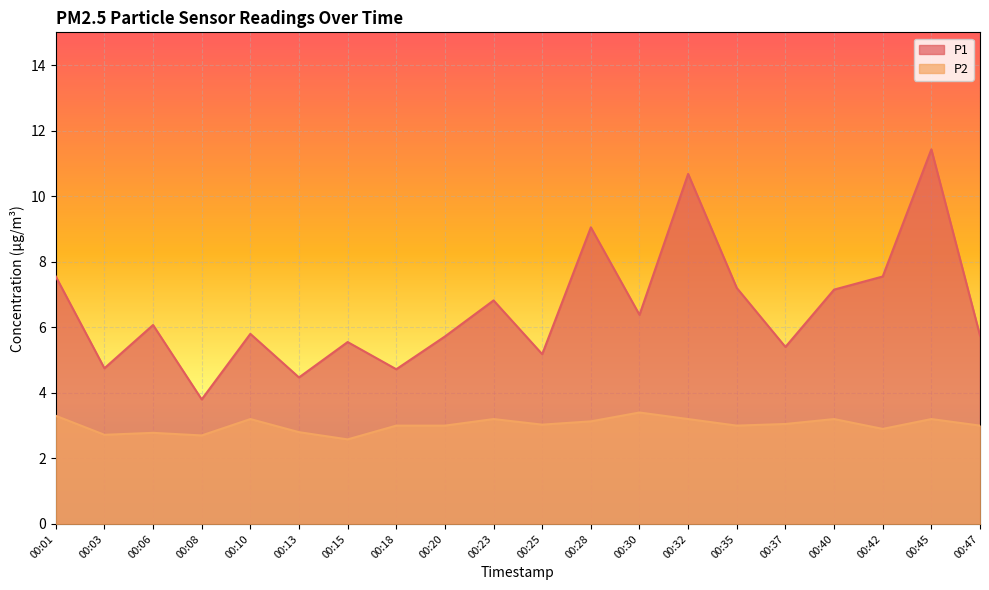

Rank the series by their maximum value, from highest to lowest.

P1, P2